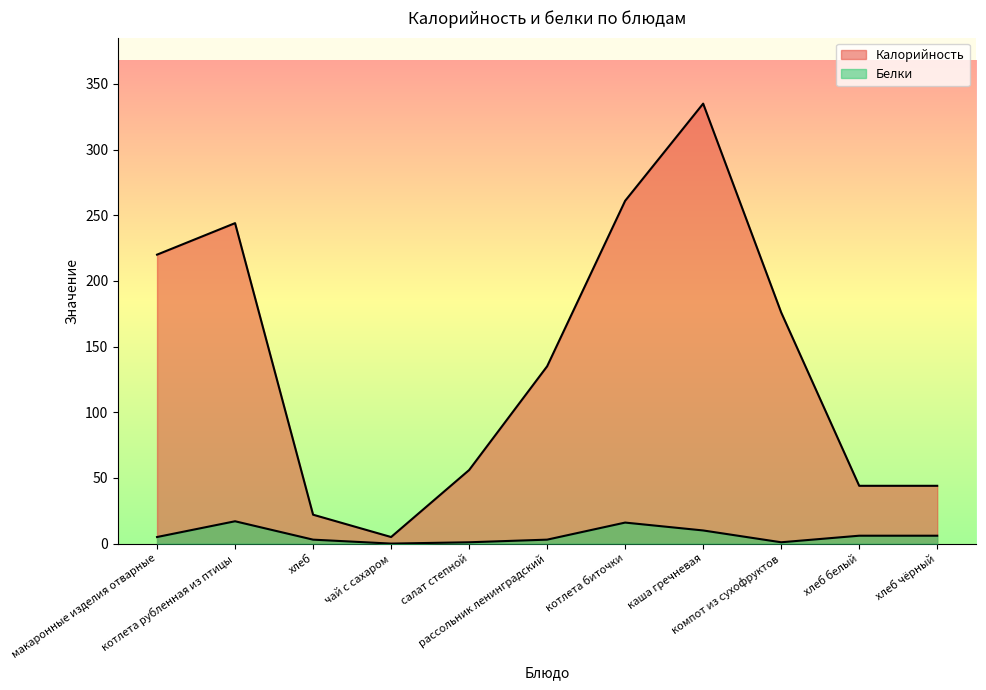

List the series in order of their overall mean, highest first.

Калорийность, Белки